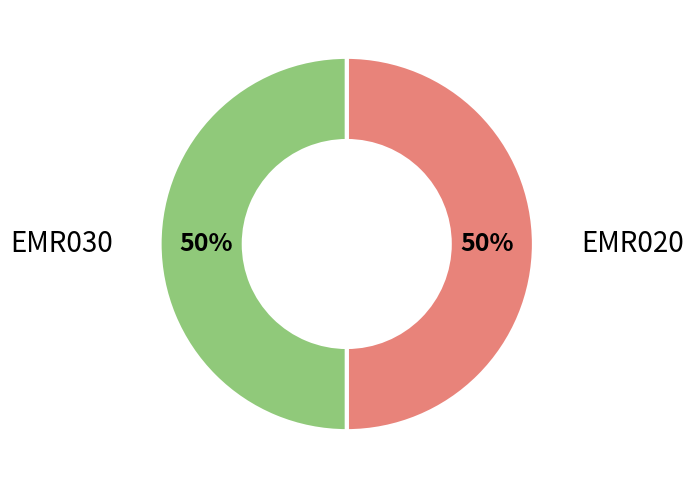

How many segments does this pie chart have?

2